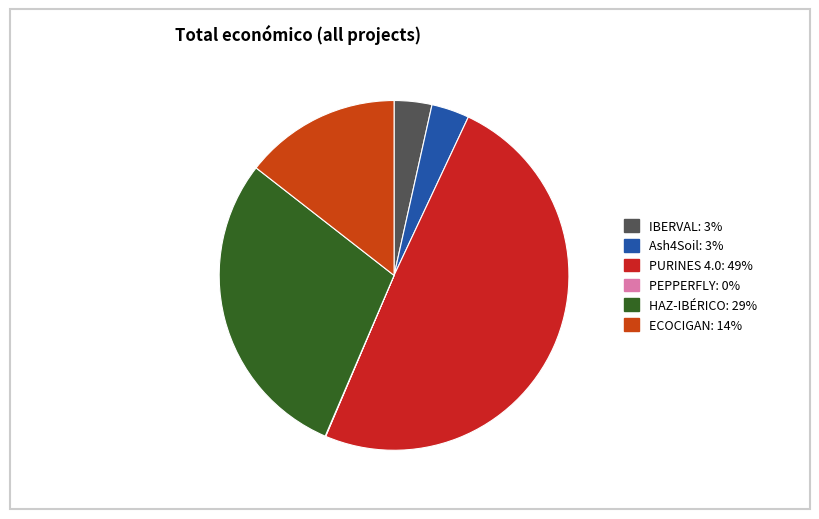

To the nearest percent, what is the combined percentage of PEPPERFLY and PURINES 4.0?

49%